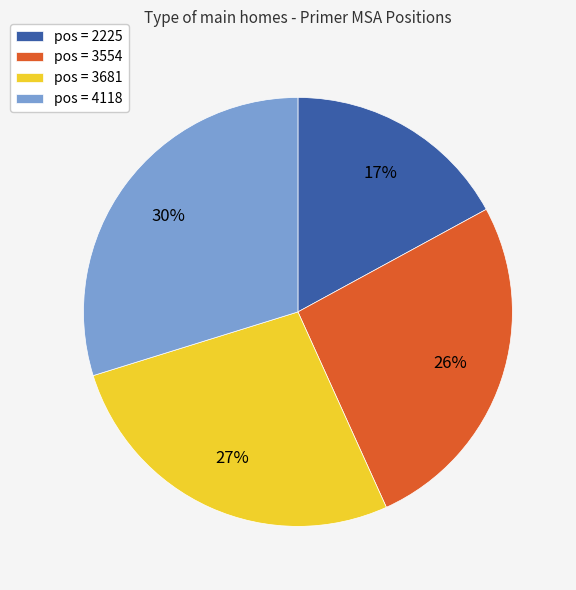

To the nearest percent, what is the average slice percentage?

25%